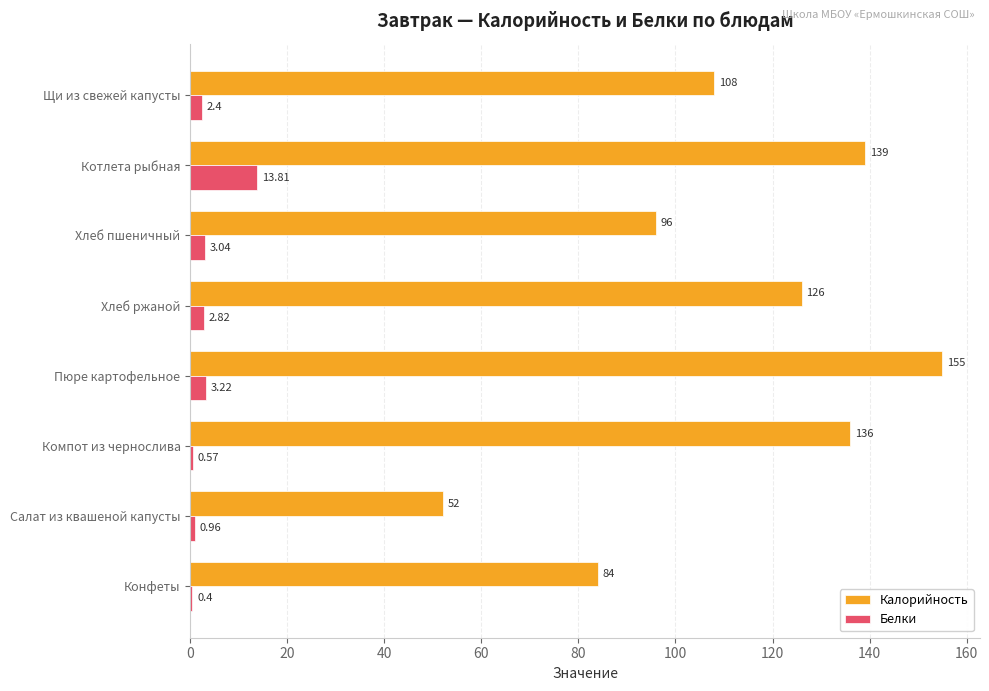

What is the highest value of the Калорийность series?

155.0